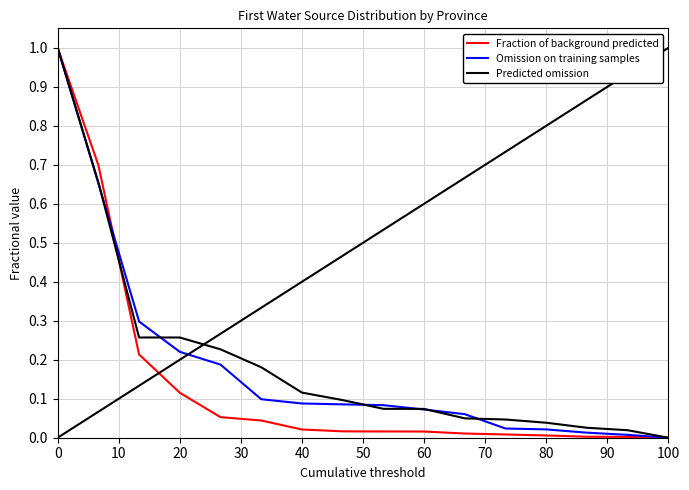

What is the highest value of the Predicted omission series?

1.0